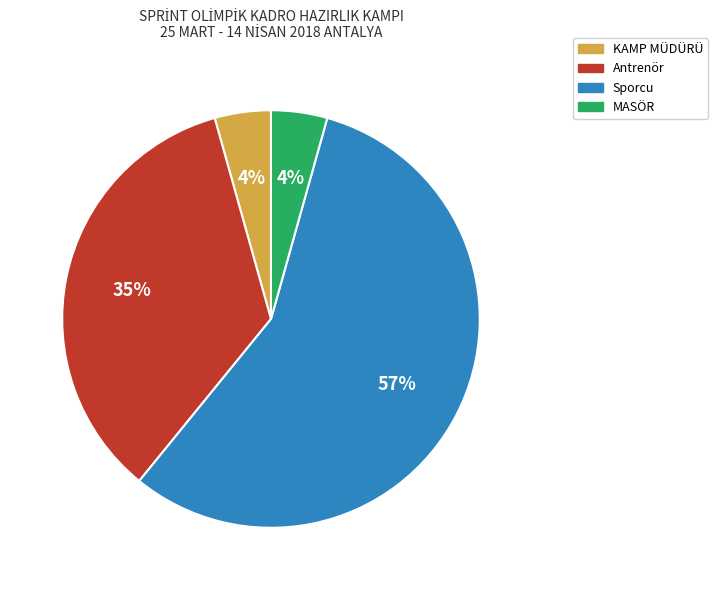

Do Antrenör and KAMP MÜDÜRÜ together represent more than half of the pie?

No